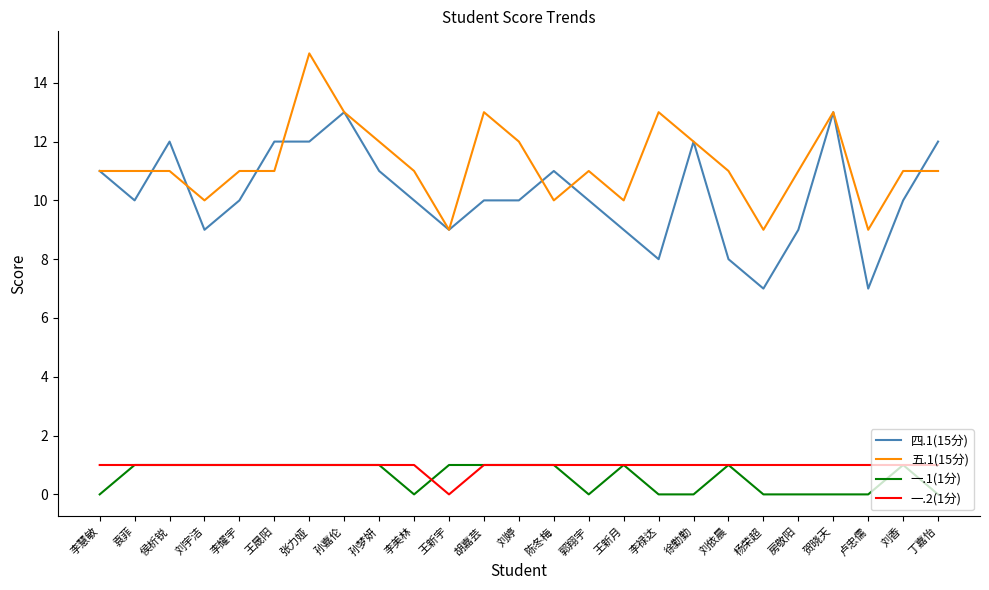

Does the chart have visible grid lines?

No